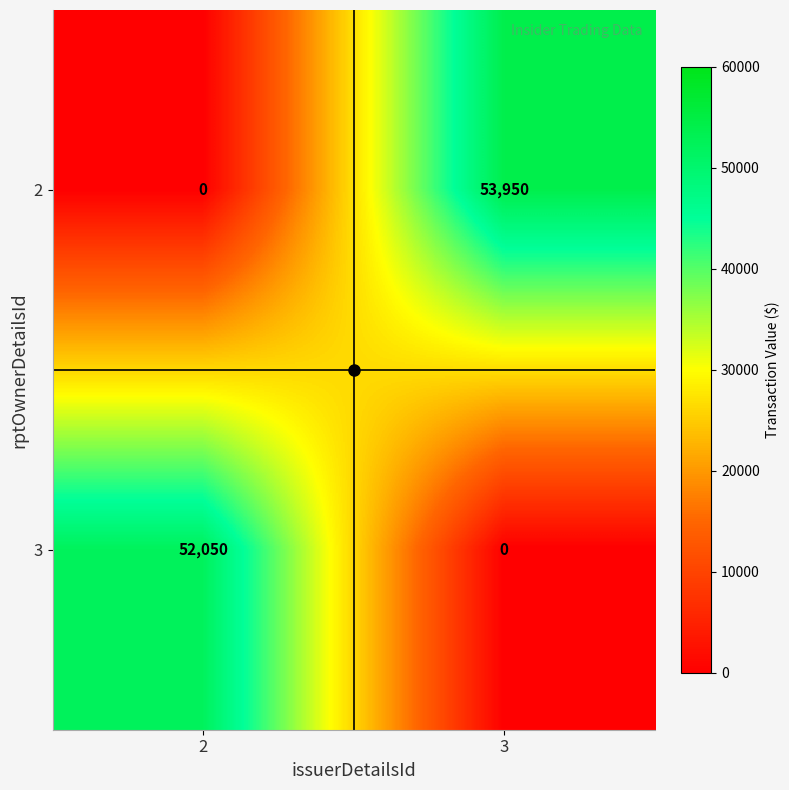

What is the maximum value for 3?

52050